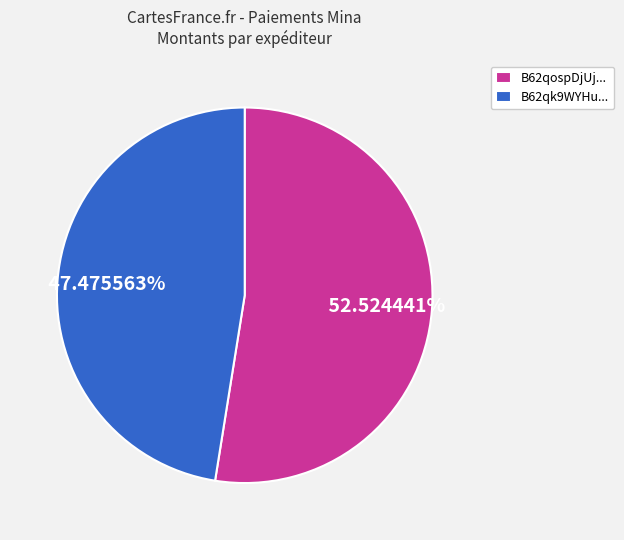

Do B62qospDjUj... and B62qk9WYHu... together represent more than half of the pie?

Yes